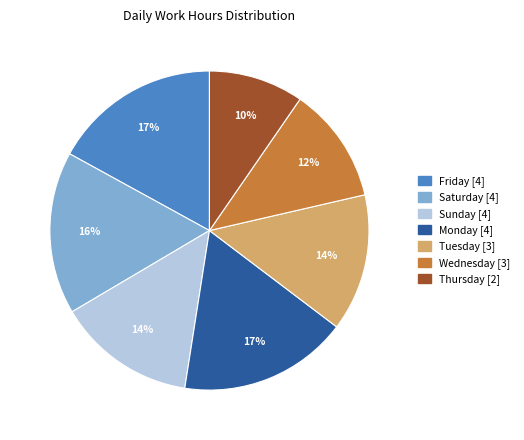

Does any single category account for the majority?

No